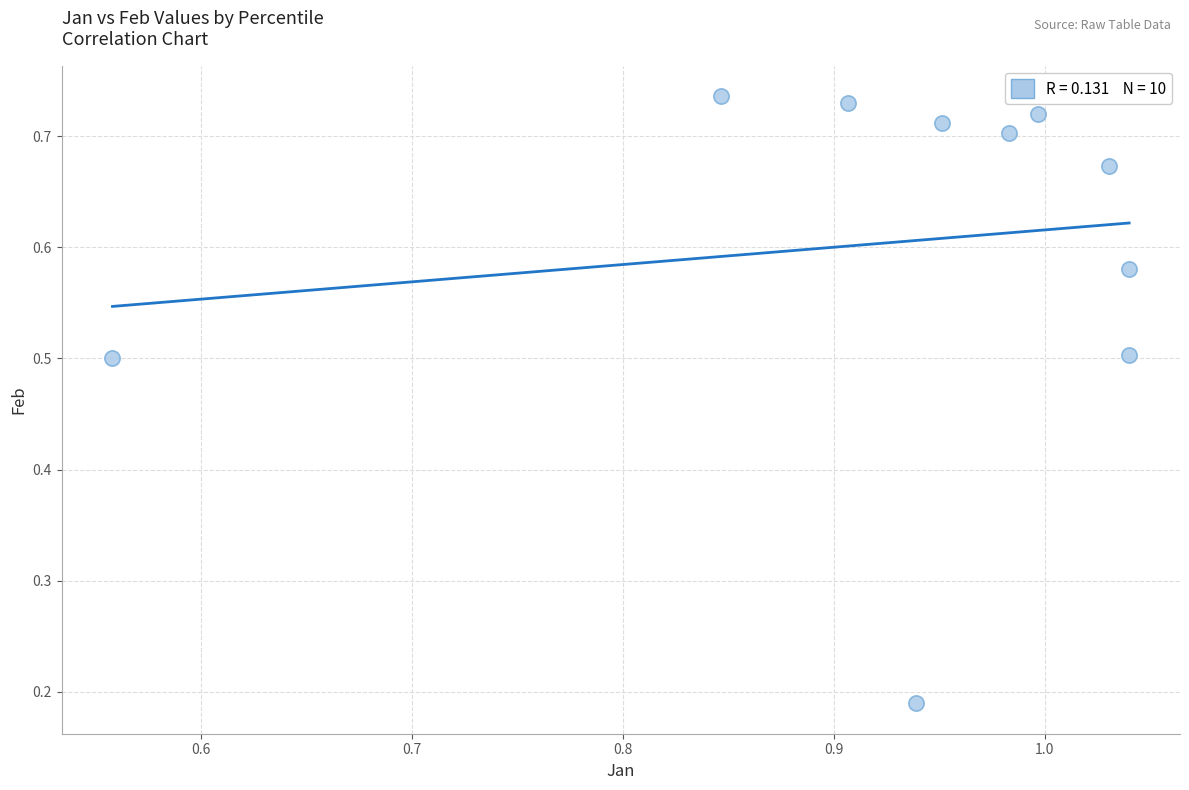

What is the range of X values (max minus min)?

0.5